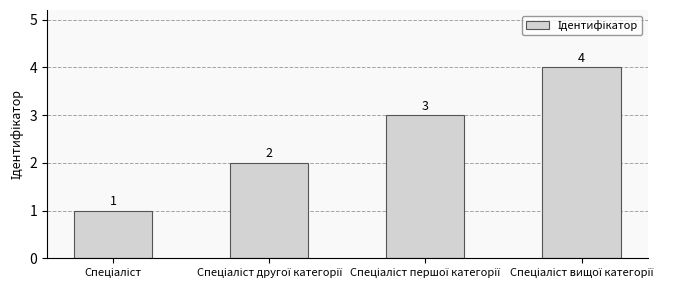

What is the difference between the maximum and minimum values?

3